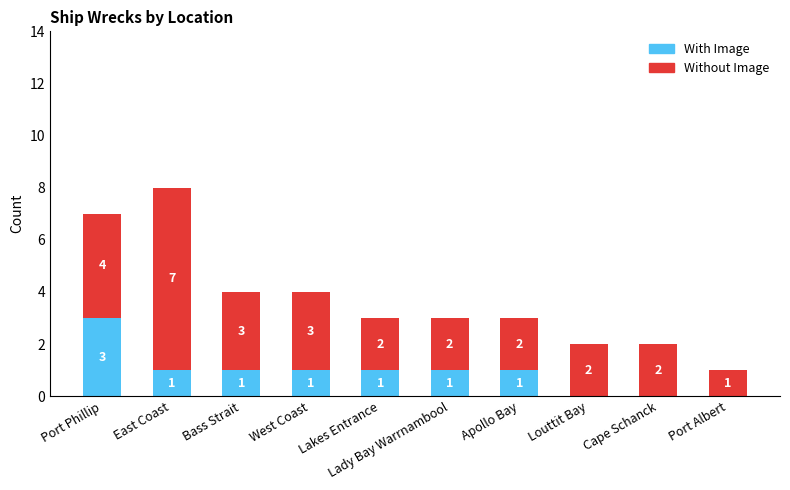

Where does the With Image series first go above 1?

Port Phillip